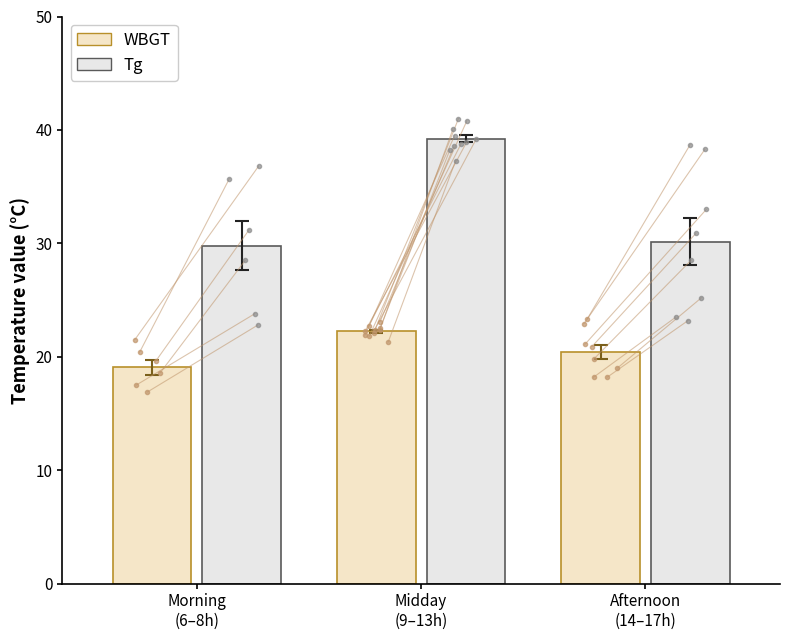

At how many categories does at least one series exceed 29?

3